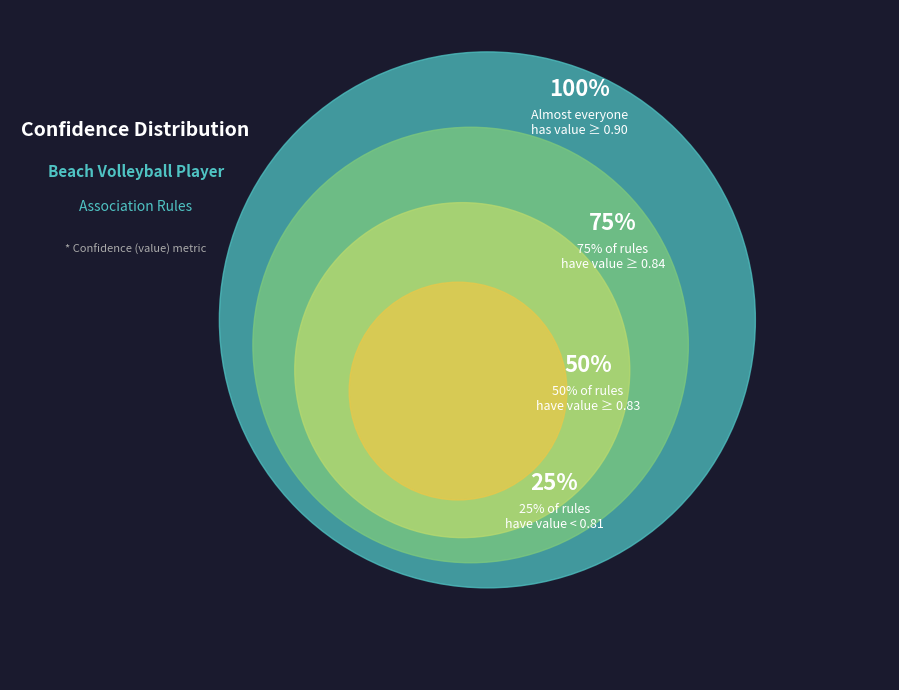

Is there any slice that represents more than half of the pie?

No